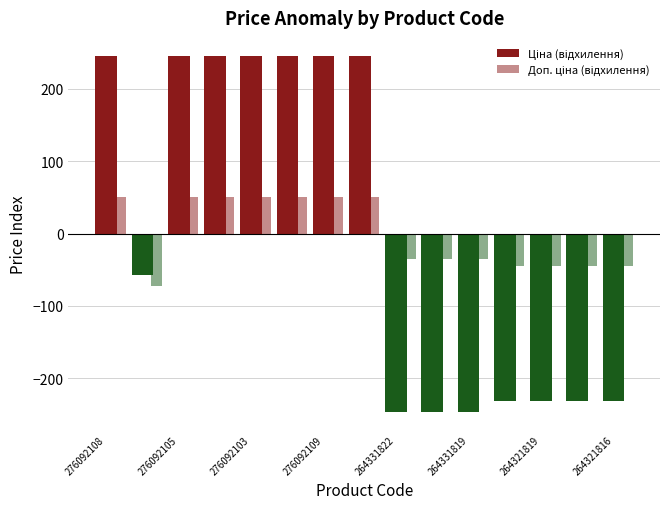

At which label does Доп. ціна (відхилення) reach its minimum?

276092105